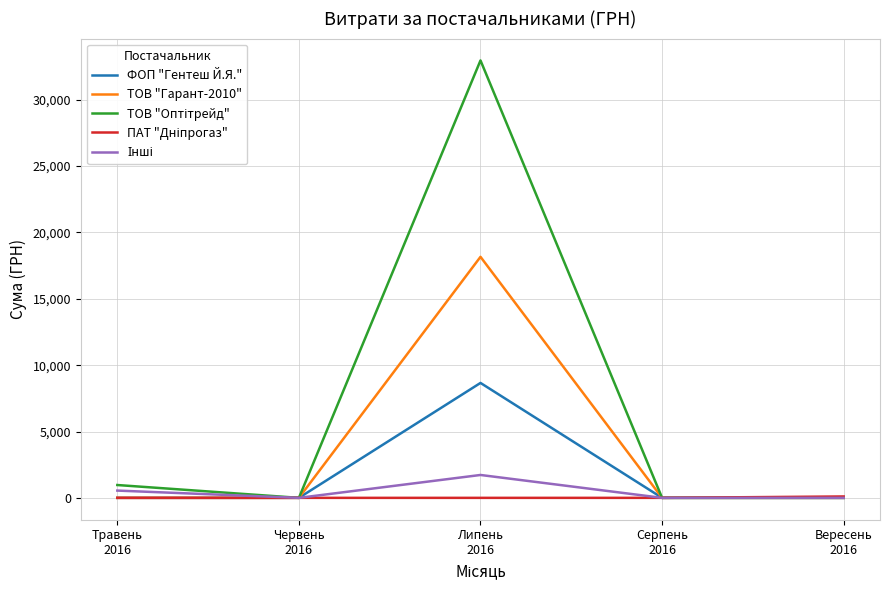

The ФОП "Гентеш Й.Я." series shows -5052.4 at Червень
2016. True or false?

False